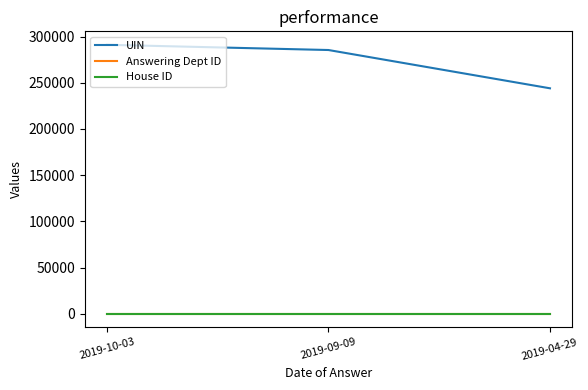

Which series has the largest range (max minus min)?

UIN